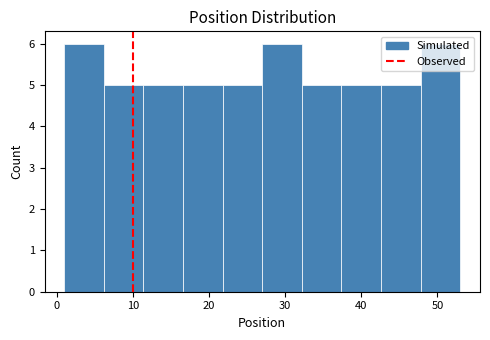

Reading left to right, transcribe this chart: for each bar, give the range it covers on the x-axis and its height. Neither the bar edges nor the heights are printed on the chart, so give them approximately, as read against the axes.

1.0 to 6.2: 6
6.2 to 11.4: 5
11.4 to 16.6: 5
16.6 to 21.8: 5
21.8 to 27.0: 5
27.0 to 32.2: 6
32.2 to 37.4: 5
37.4 to 42.6: 5
42.6 to 47.8: 5
47.8 to 53.0: 6